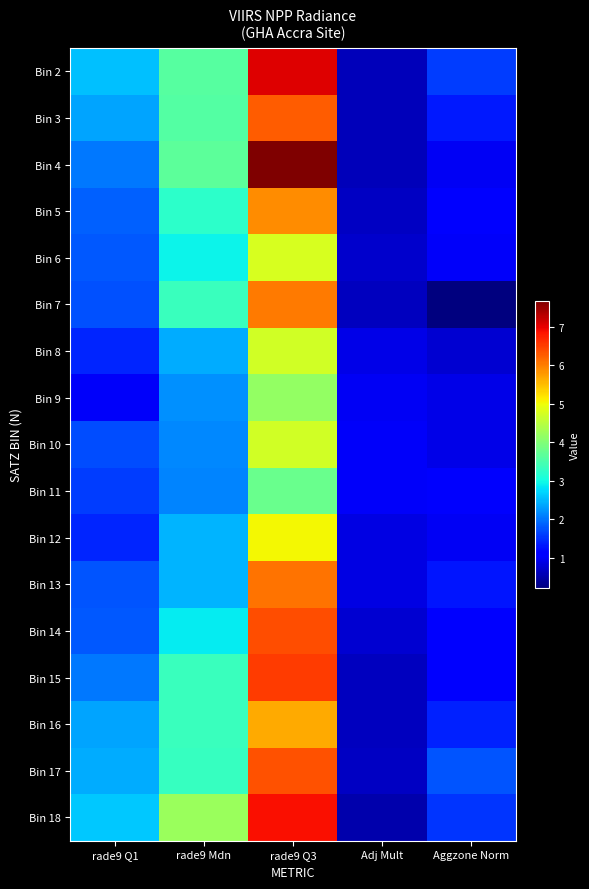

Reading left to right, what are all the values shown in this chart?

Bin 2: rade9 Q1=2.5	rade9 Mdn=3.6	rade9 Q3=7.1	Adj Mult=0.6	Aggzone Norm=1.6
Bin 3: rade9 Q1=2.3	rade9 Mdn=3.6	rade9 Q3=6.3	Adj Mult=0.6	Aggzone Norm=1.3
Bin 4: rade9 Q1=2.0	rade9 Mdn=3.7	rade9 Q3=7.7	Adj Mult=0.6	Aggzone Norm=1.0
Bin 5: rade9 Q1=1.8	rade9 Mdn=3.2	rade9 Q3=5.9	Adj Mult=0.7	Aggzone Norm=1.1
Bin 6: rade9 Q1=1.8	rade9 Mdn=3.0	rade9 Q3=4.8	Adj Mult=0.7	Aggzone Norm=1.0
Bin 7: rade9 Q1=1.7	rade9 Mdn=3.4	rade9 Q3=6.0	Adj Mult=0.6	Aggzone Norm=0.2
Bin 8: rade9 Q1=1.4	rade9 Mdn=2.4	rade9 Q3=4.7	Adj Mult=0.9	Aggzone Norm=0.7
Bin 9: rade9 Q1=1.0	rade9 Mdn=2.2	rade9 Q3=4.2	Adj Mult=1.0	Aggzone Norm=0.9
Bin 10: rade9 Q1=1.7	rade9 Mdn=2.2	rade9 Q3=4.7	Adj Mult=1.0	Aggzone Norm=0.9
Bin 11: rade9 Q1=1.6	rade9 Mdn=2.1	rade9 Q3=3.8	Adj Mult=1.0	Aggzone Norm=1.0
Bin 12: rade9 Q1=1.4	rade9 Mdn=2.5	rade9 Q3=5.0	Adj Mult=0.9	Aggzone Norm=1.0
Bin 13: rade9 Q1=1.8	rade9 Mdn=2.5	rade9 Q3=6.1	Adj Mult=0.9	Aggzone Norm=1.3
Bin 14: rade9 Q1=1.8	rade9 Mdn=2.9	rade9 Q3=6.4	Adj Mult=0.7	Aggzone Norm=1.2
Bin 15: rade9 Q1=2.0	rade9 Mdn=3.3	rade9 Q3=6.5	Adj Mult=0.6	Aggzone Norm=1.1
Bin 16: rade9 Q1=2.4	rade9 Mdn=3.3	rade9 Q3=5.7	Adj Mult=0.6	Aggzone Norm=1.4
Bin 17: rade9 Q1=2.4	rade9 Mdn=3.3	rade9 Q3=6.4	Adj Mult=0.6	Aggzone Norm=1.8
Bin 18: rade9 Q1=2.6	rade9 Mdn=4.2	rade9 Q3=6.9	Adj Mult=0.5	Aggzone Norm=1.5